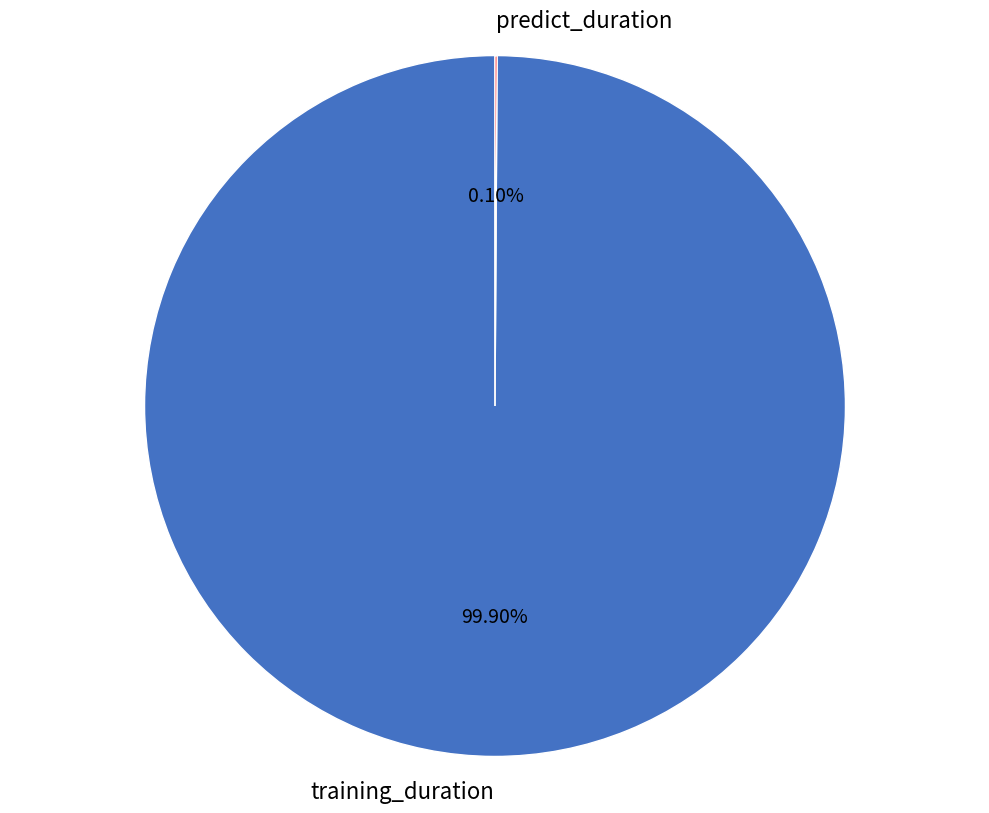

To the nearest percent, what portion does training_duration represent?

100%